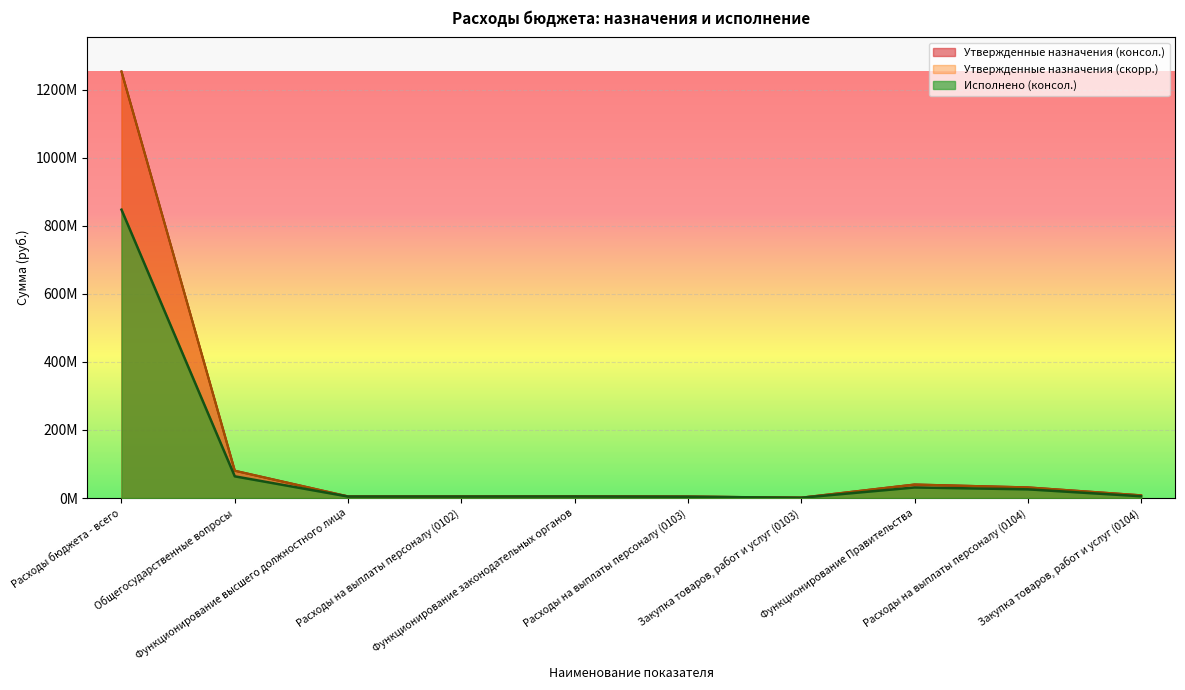

Does the chart display data point markers on the line(s)?

No